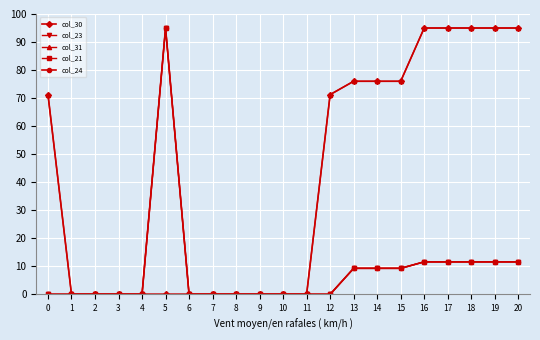

Does the chart have visible grid lines?

Yes